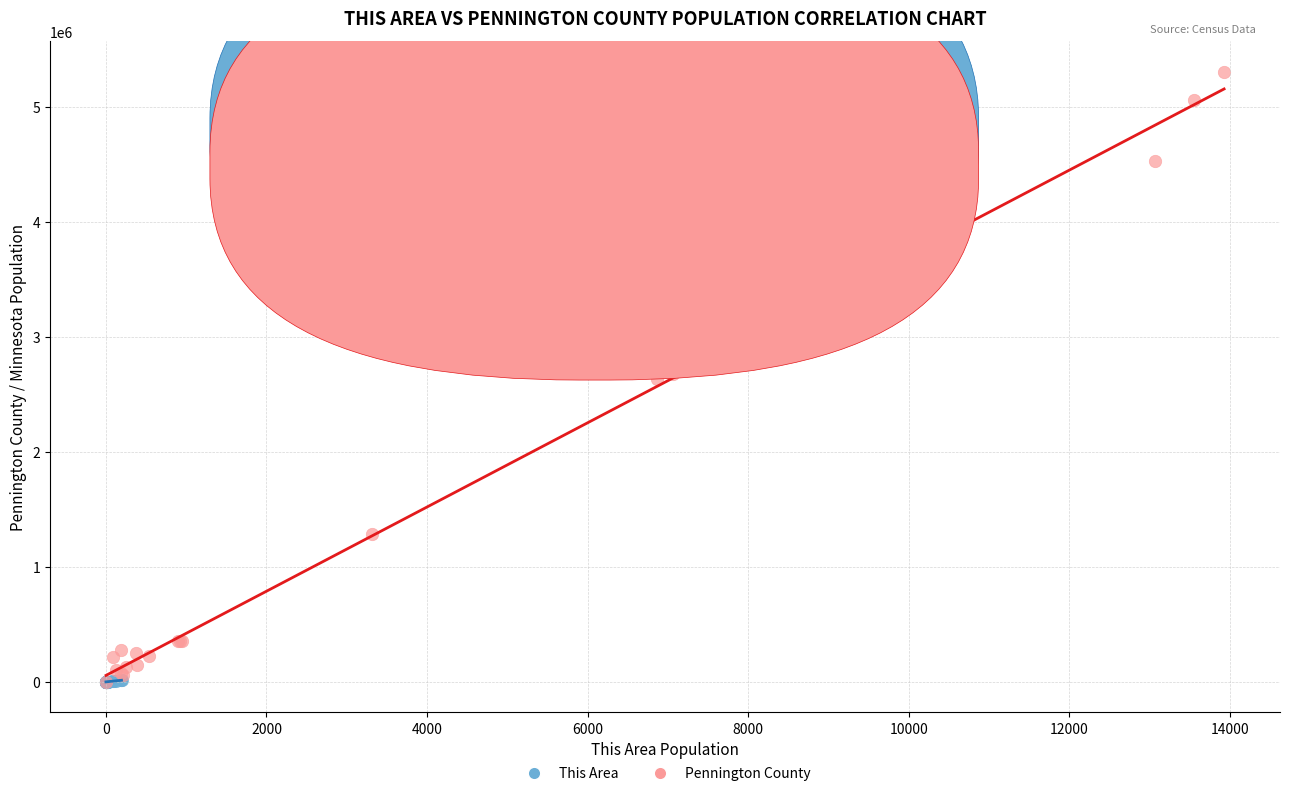

Which series has the largest Y range (max minus min)?

Pennington County